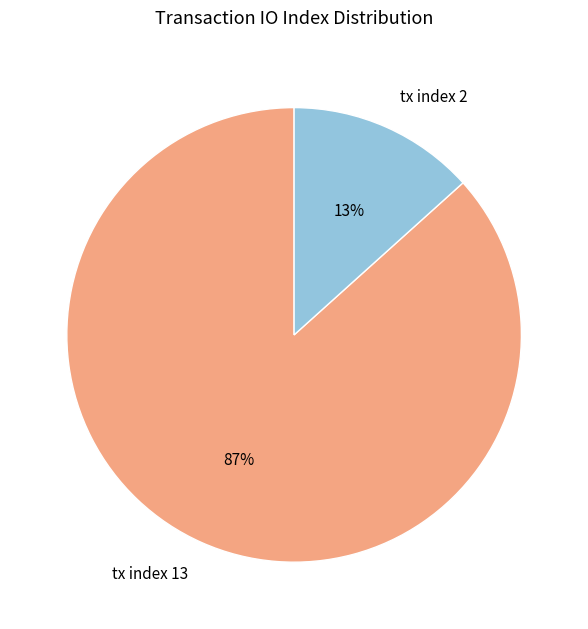

Which category accounts for the majority?

tx index 13